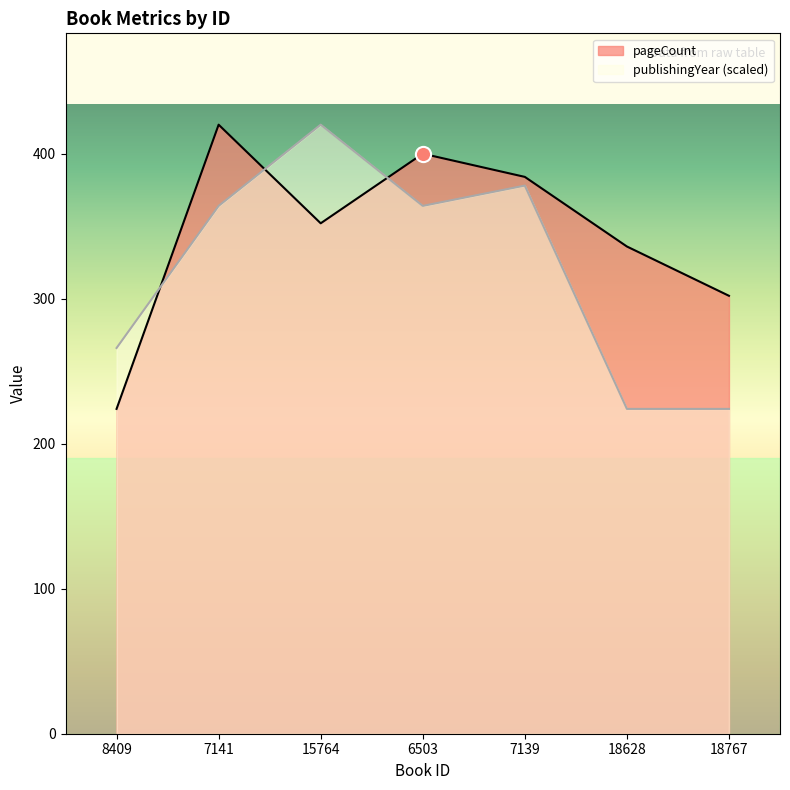

At how many categories does at least one series exceed 301?

6